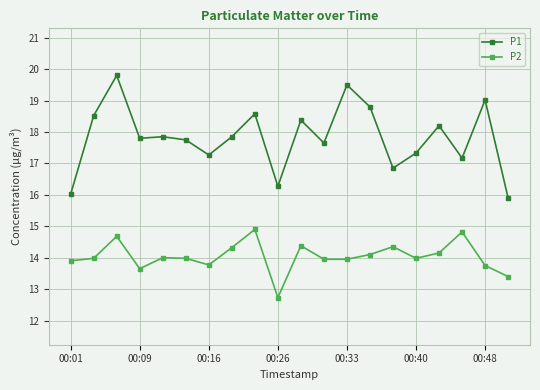

At how many categories does at least one series exceed 17?

16